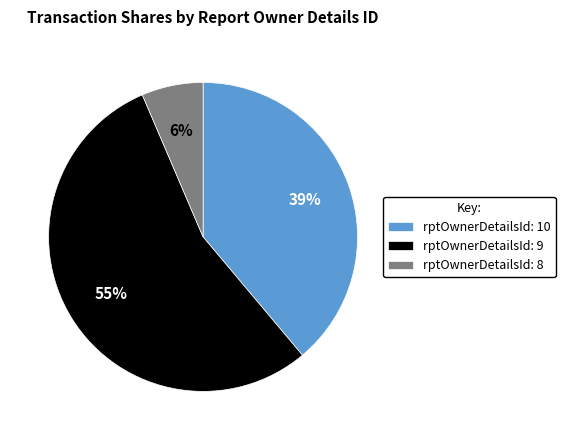

To the nearest percent, what percentage of the pie is rptOwnerDetailsId: 10?

39%